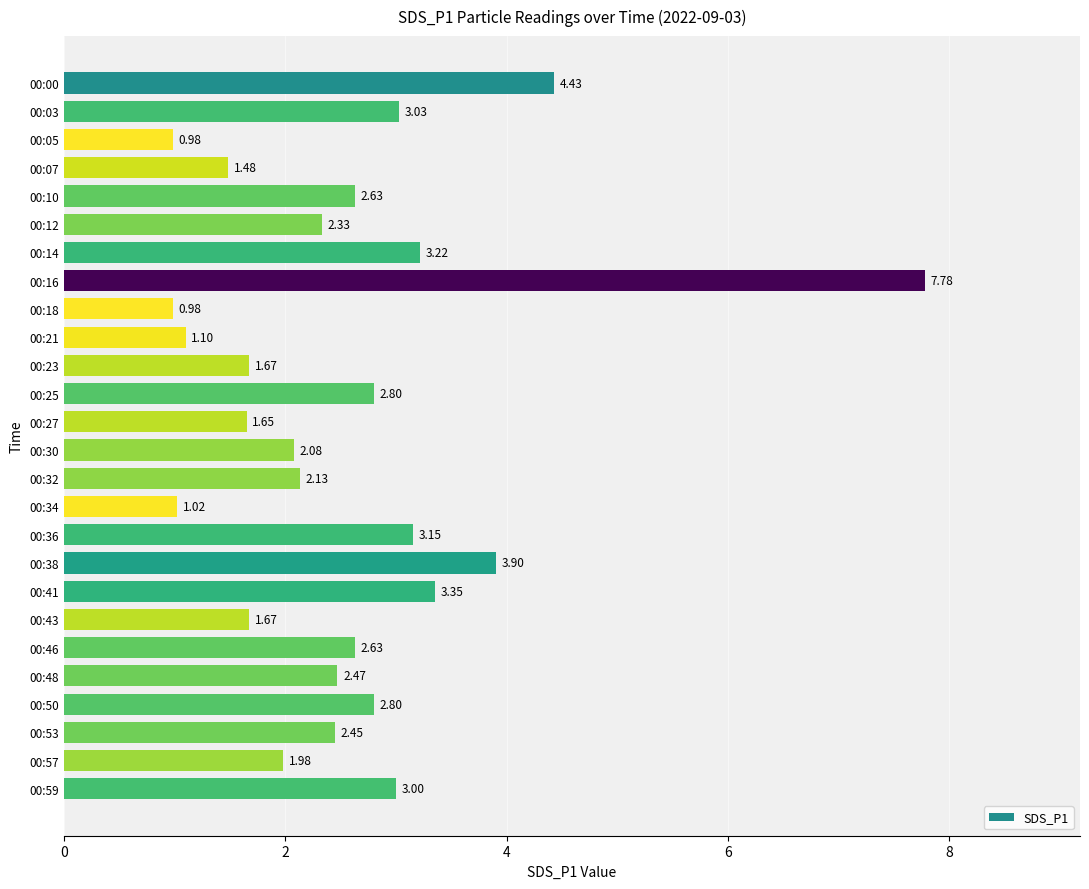

Approximately how many times larger is the value at 00:27 compared to 00:57?

0.8